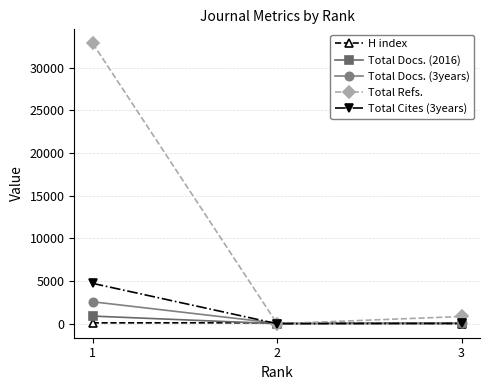

What are all the series names shown in the legend?

H index, Total Docs. (2016), Total Docs. (3years), Total Refs., Total Cites (3years)